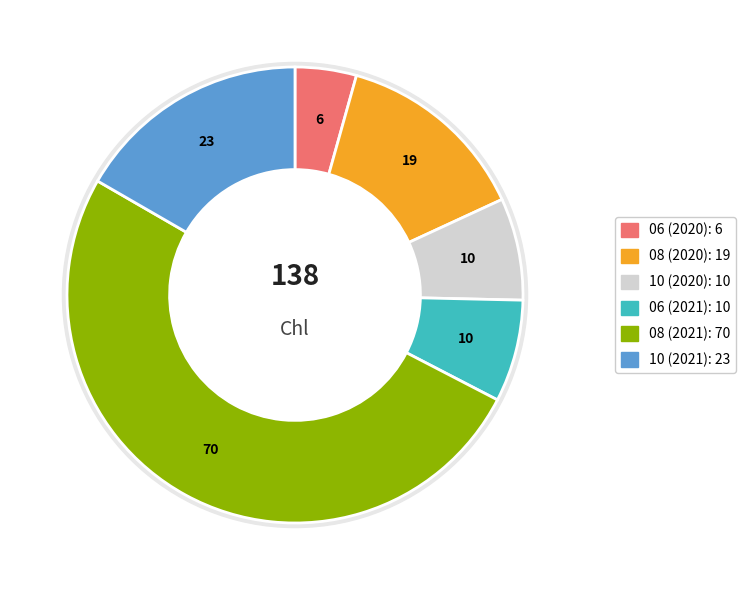

The 10 (2020) slice represents 1% of the pie. True or false?

False